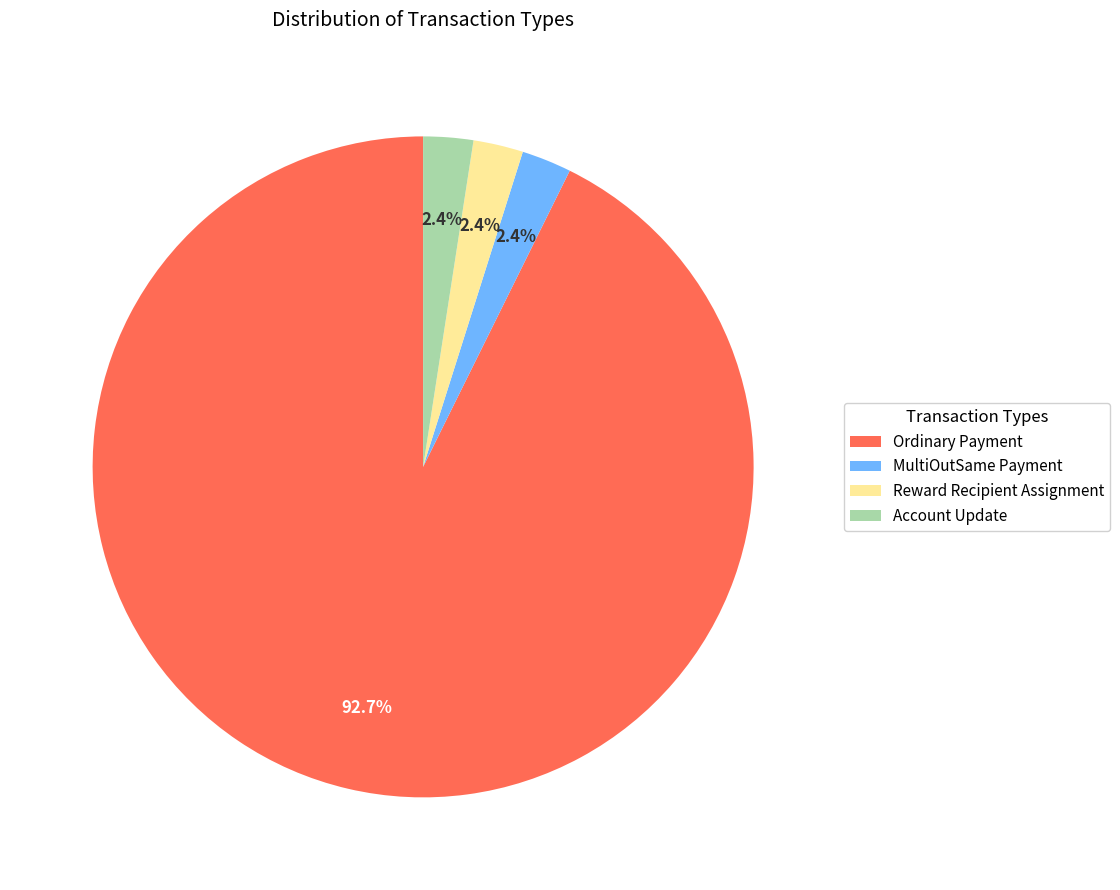

To the nearest percent, what is the difference between the largest and smallest slice percentages?

90%